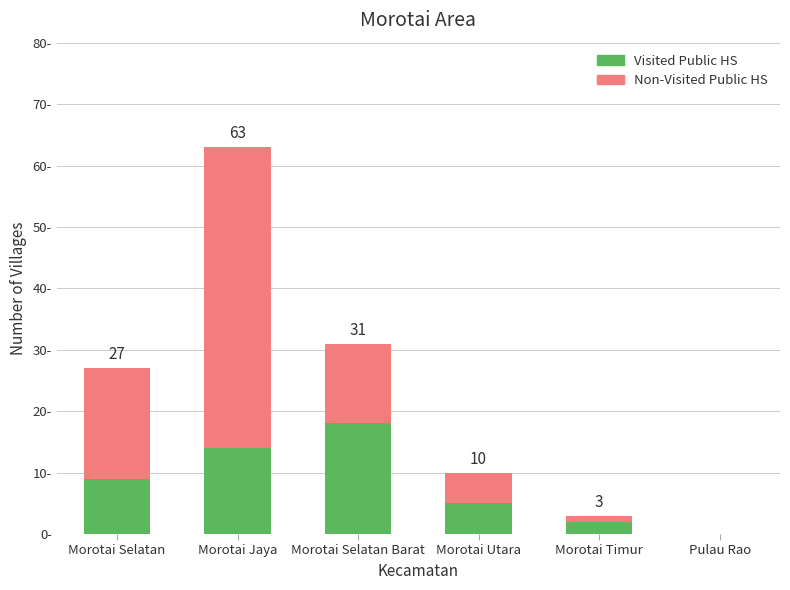

Are the bars grouped side by side (vs. stacked)?

No